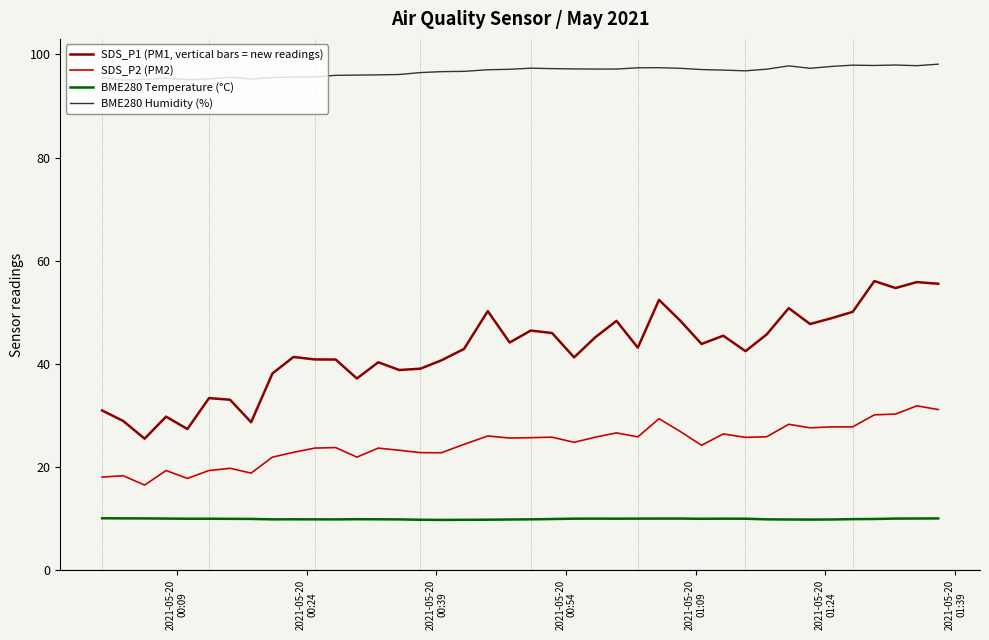

What is the difference between the maximum and second lowest values in the BME280 Temperature (°C) series?

0.3